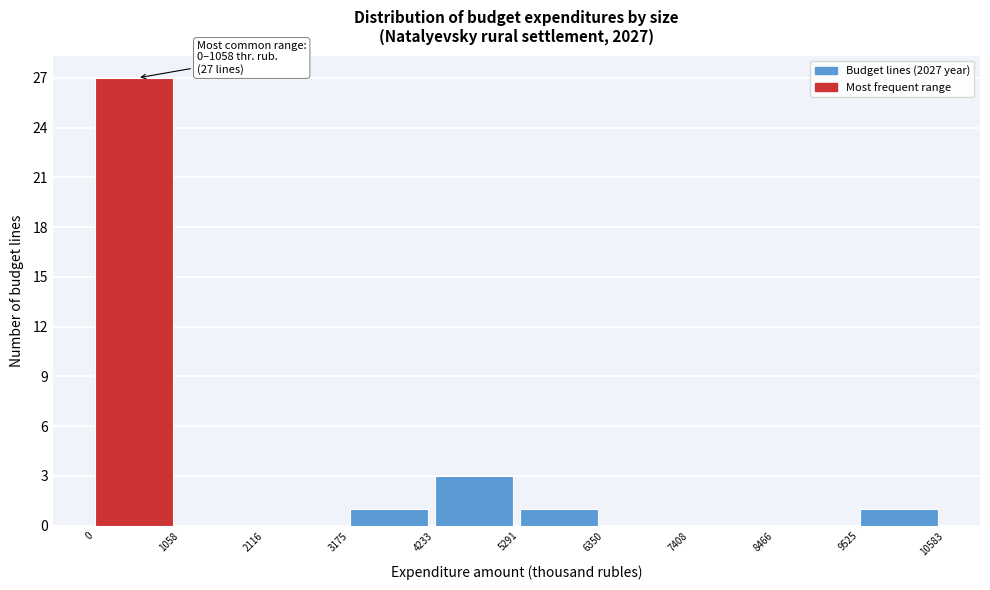

Which range on the x-axis has the tallest bar?

0 to 1058